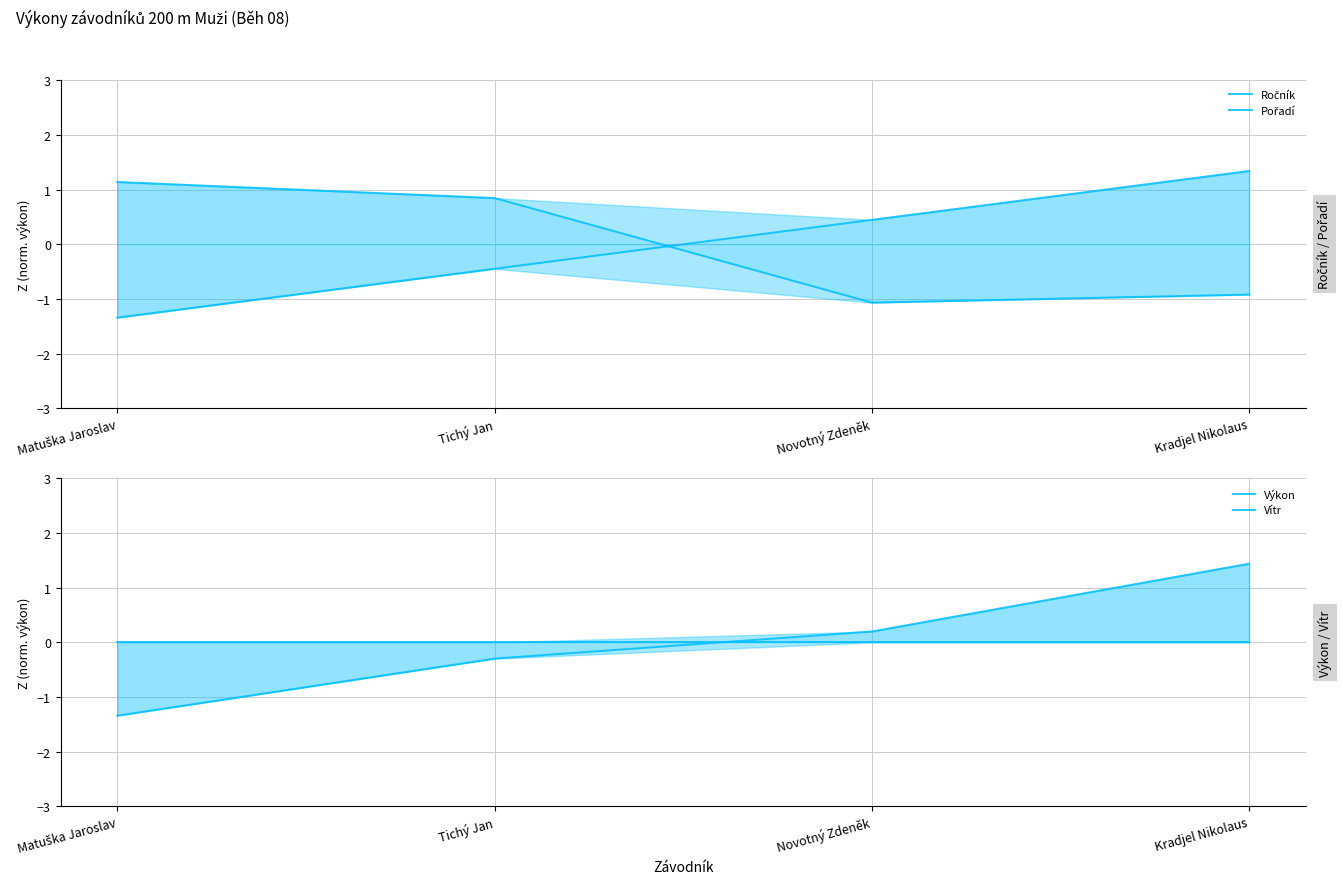

Is the value of Ročník at Novotný Zdeněk greater than the value of Výkon at Tichý Jan?

No